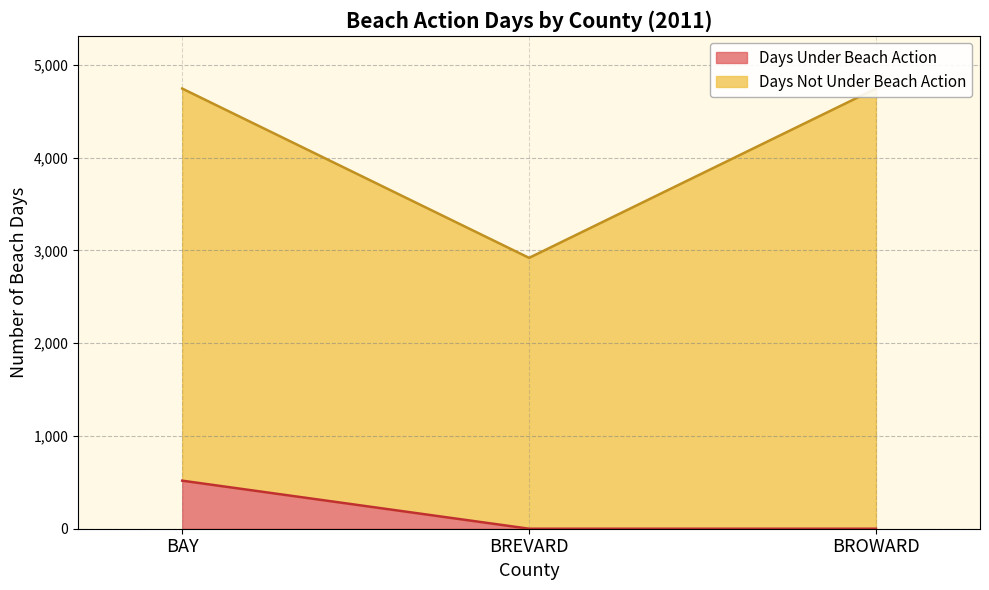

Rank the categories by value from highest to lowest.

BAY, BREVARD, BROWARD